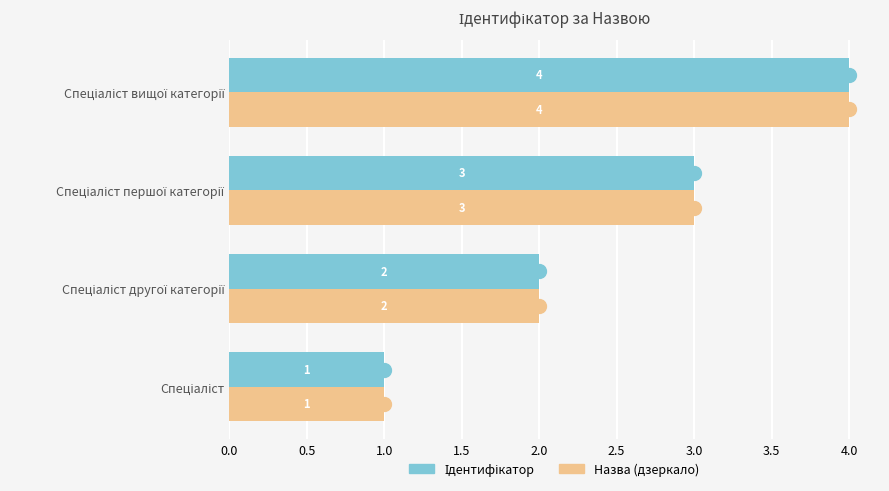

What is the minimum value shown in the chart?

1